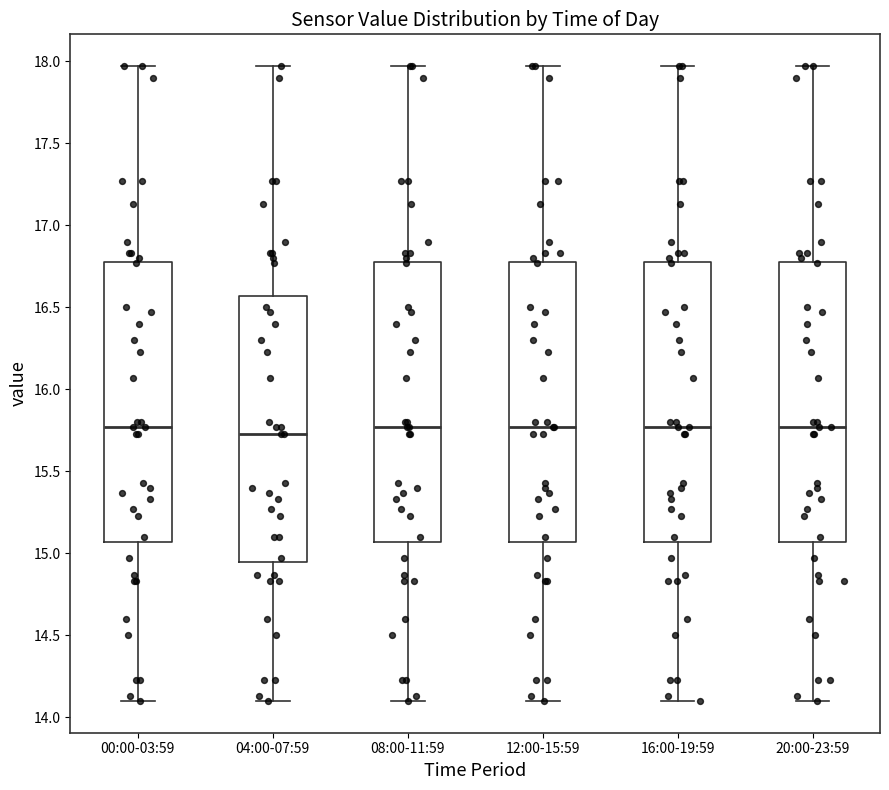

Reading left to right, read every box against the y-axis: the position of its median line, the range the box covers, and the ends of its whiskers. The values are not printed on the chart, so give them approximately, as read against the axis.

00:00-03:59: median 15.75, box 15.05 to 16.80, whiskers 14.10 to 17.95
04:00-07:59: median 15.75, box 14.95 to 16.55, whiskers 14.10 to 17.95
08:00-11:59: median 15.75, box 15.05 to 16.80, whiskers 14.10 to 17.95
12:00-15:59: median 15.75, box 15.05 to 16.80, whiskers 14.10 to 17.95
16:00-19:59: median 15.75, box 15.05 to 16.80, whiskers 14.10 to 17.95
20:00-23:59: median 15.75, box 15.05 to 16.80, whiskers 14.10 to 17.95